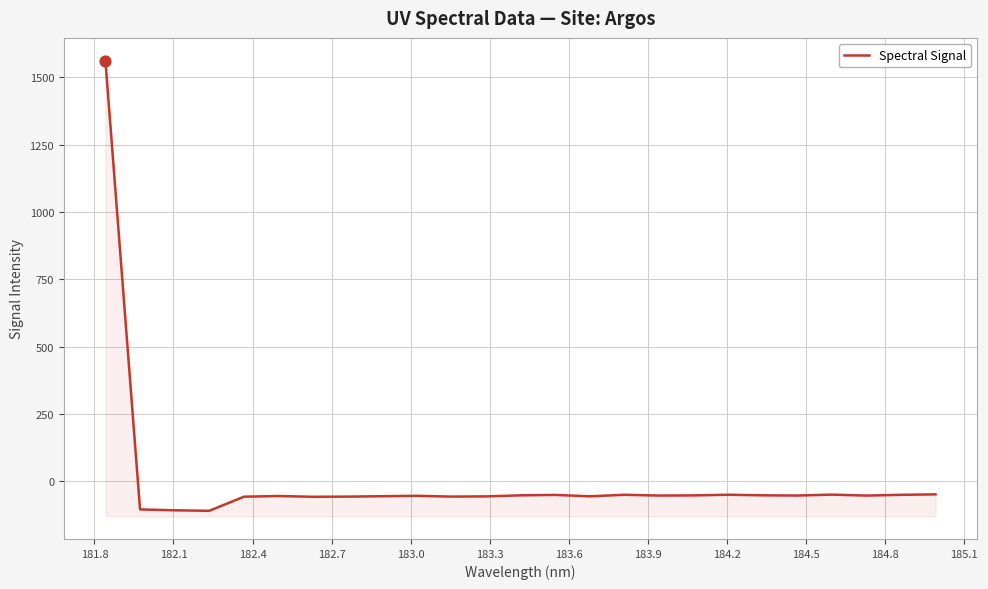

What is the change in value from 183.3 to 184.8?

+1.5